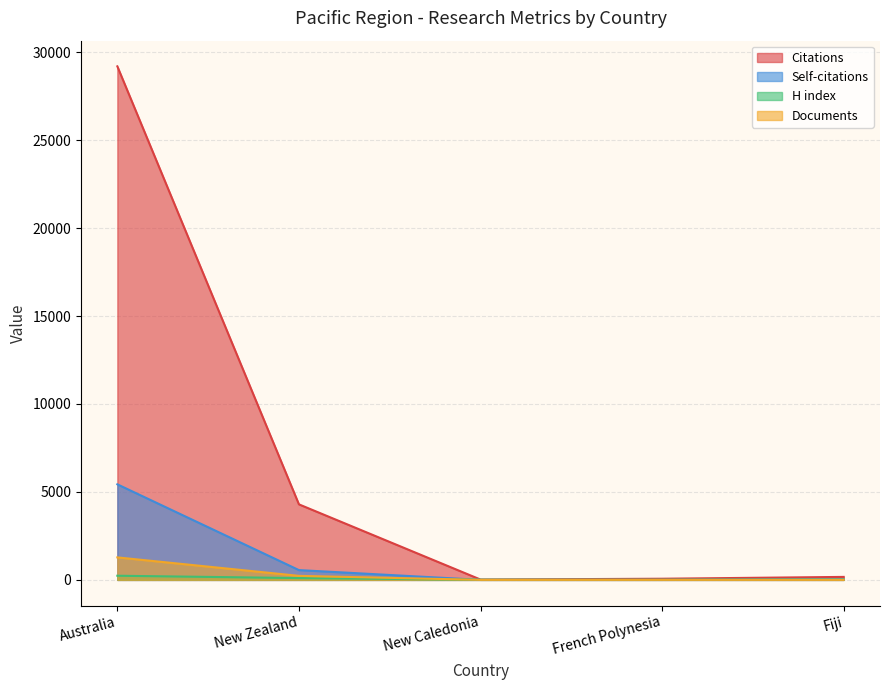

True or false: Self-citations and Documents cross at least once.

False